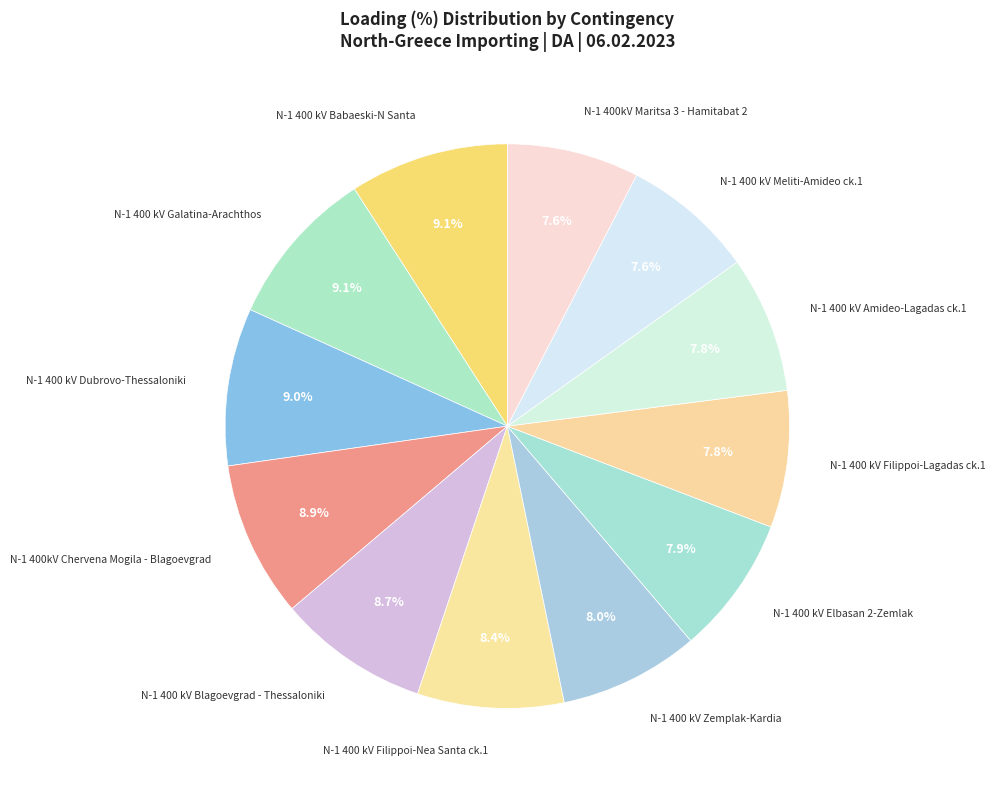

Which has a higher value, N-1 400 kV Amideo-Lagadas ck.1 or N-1 400 kV Dubrovo-Thessaloniki?

N-1 400 kV Dubrovo-Thessaloniki